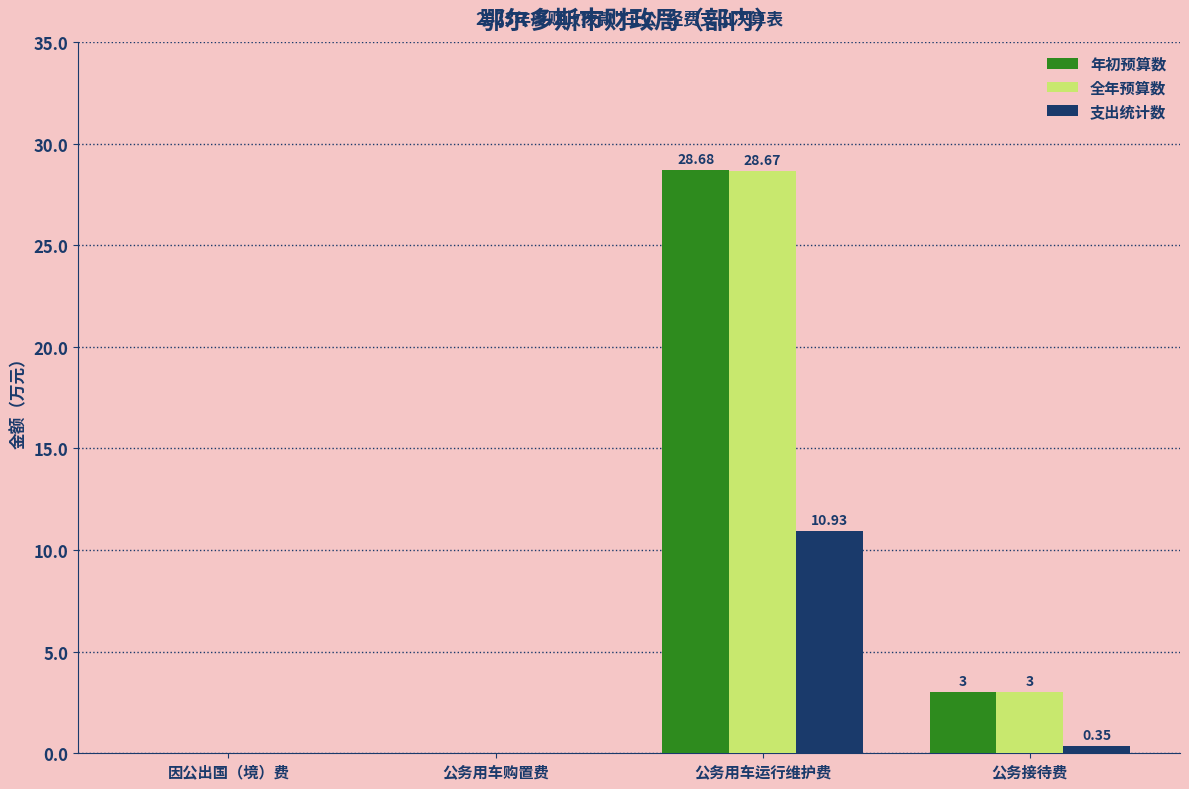

What is the sum of all 支出统计数 values?

11.3